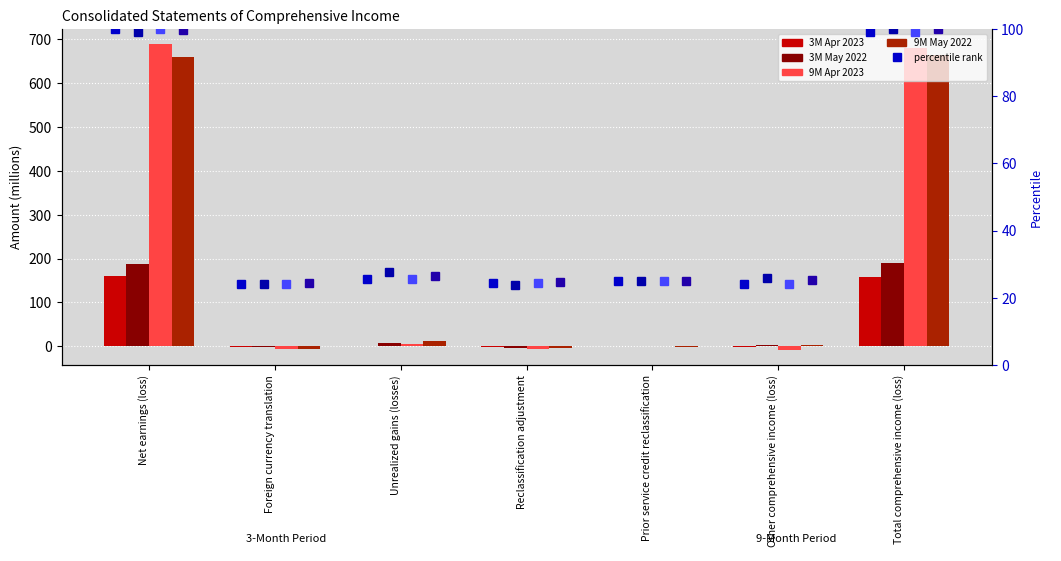

What is the value of the 9M Apr 2023 bar at the 4th from the left?

-6.0